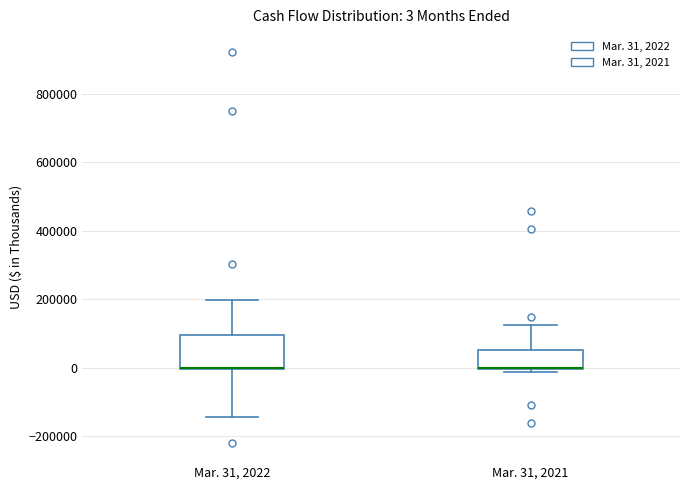

Comparing the boxes themselves (not the whiskers), which one is the tallest?

Mar. 31, 2022